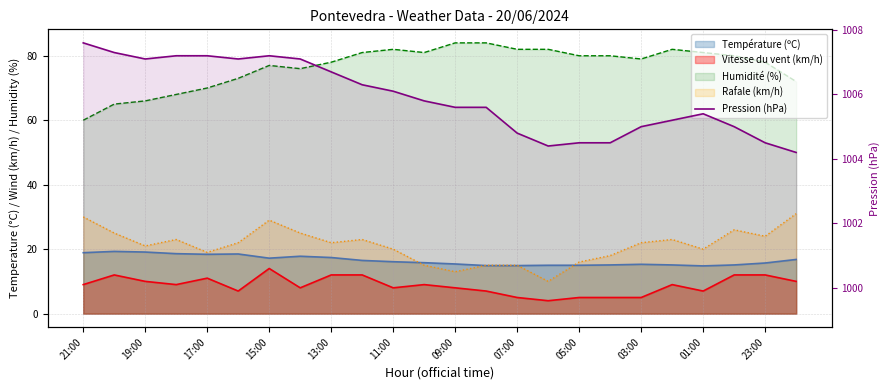

Is it true that the value at 11:00 is 1006.1?

True